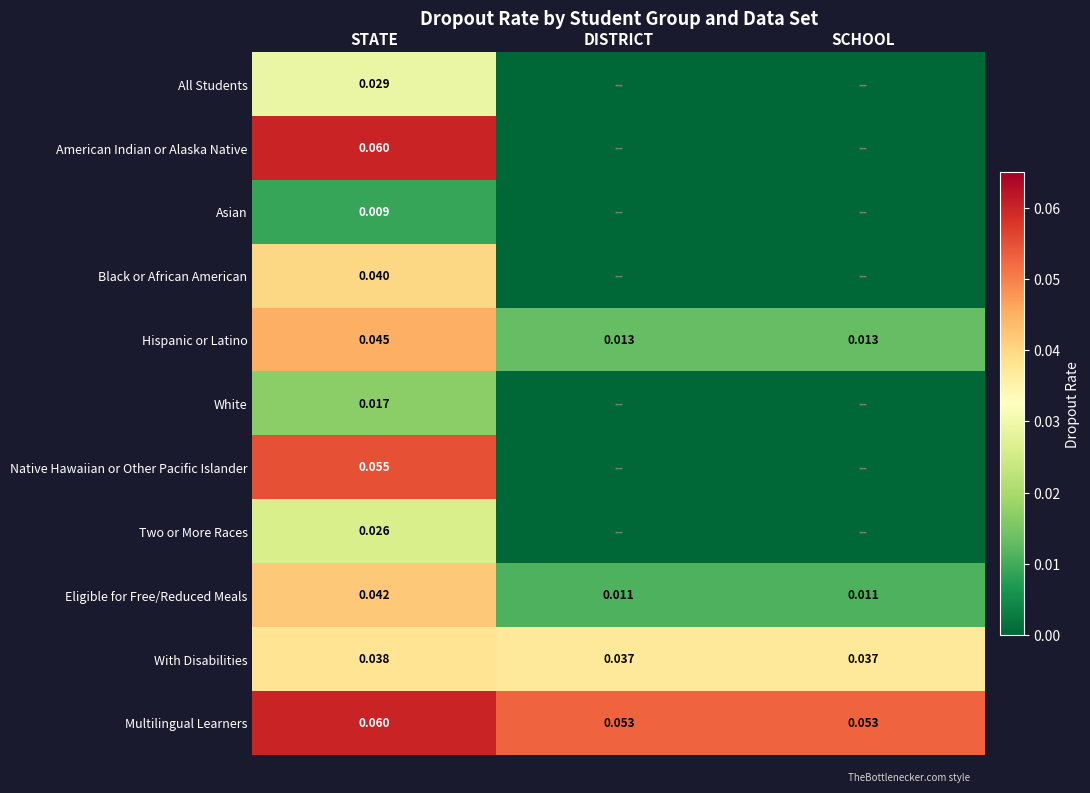

At STATE, list the series in order from largest to smallest.

American Indian or Alaska Native, Multilingual Learners, Native Hawaiian or Other Pacific Islander, Hispanic or Latino, Eligible for Free/Reduced Meals, Black or African American, With Disabilities, All Students, Two or More Races, White, Asian